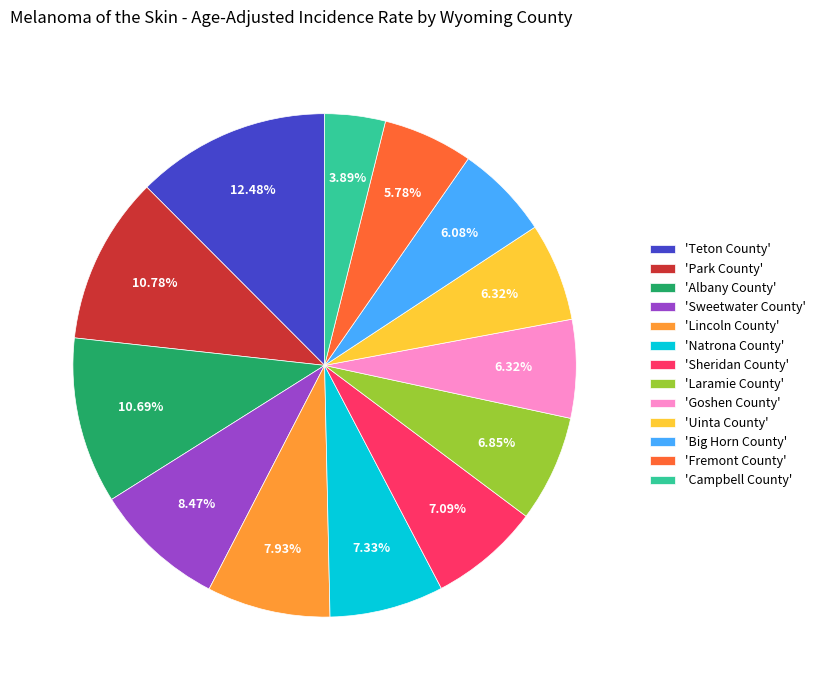

Which category has the smallest portion of the pie?

'Campbell County'